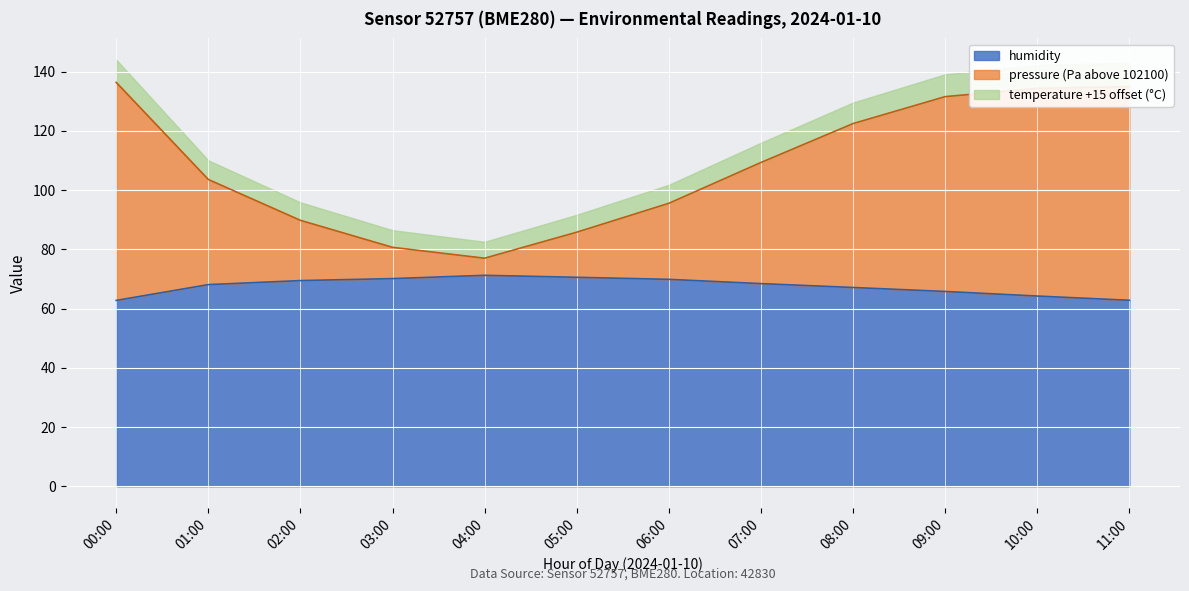

Count the number of categories in the chart.

12